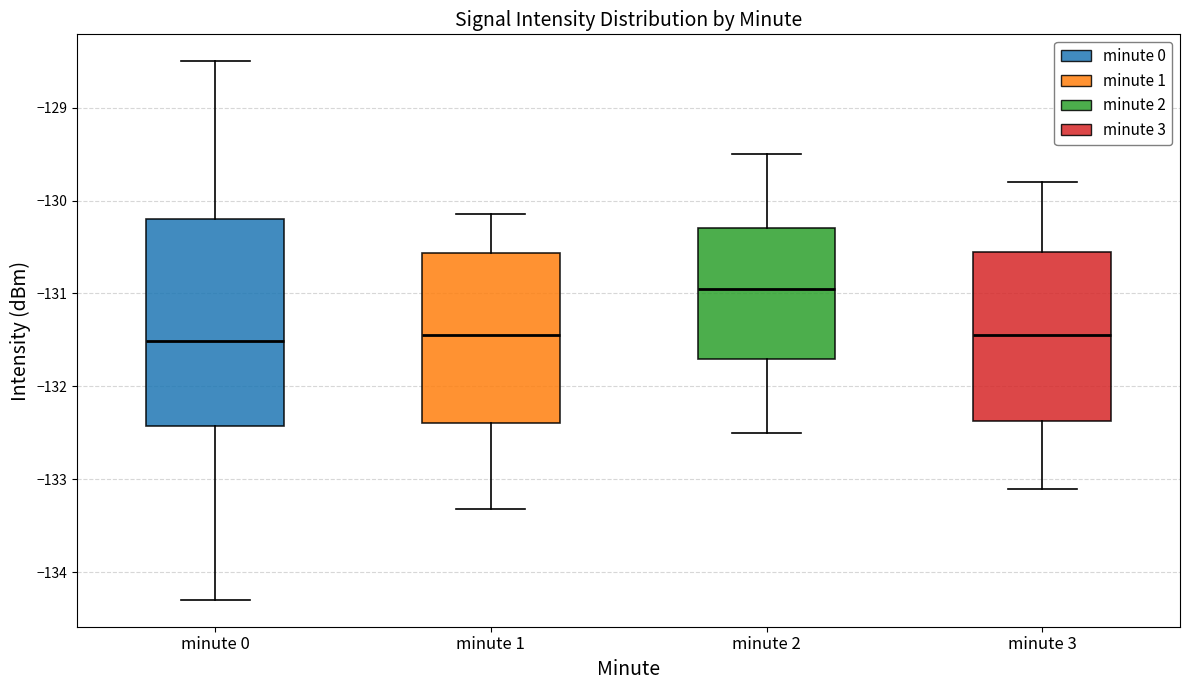

Which box's median line is the highest?

minute 2